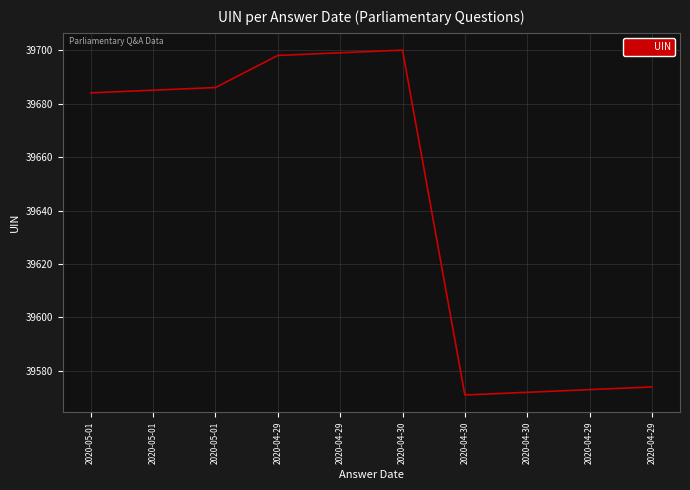

What is the greatest value displayed?

39700